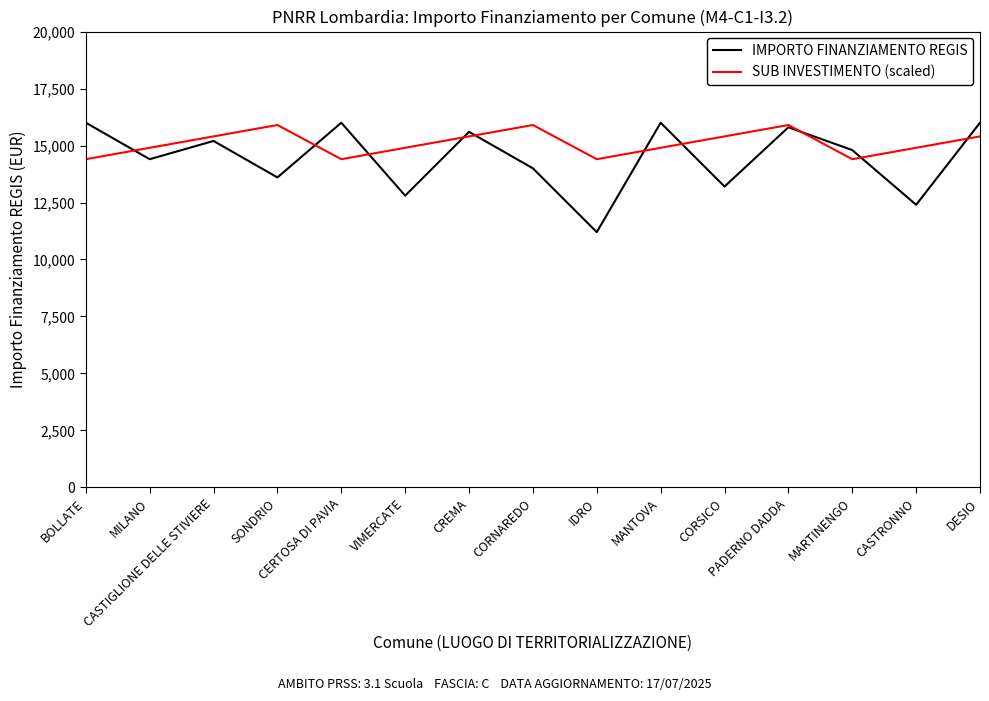

Which series has the largest total across all categories?

SUB INVESTIMENTO (scaled)